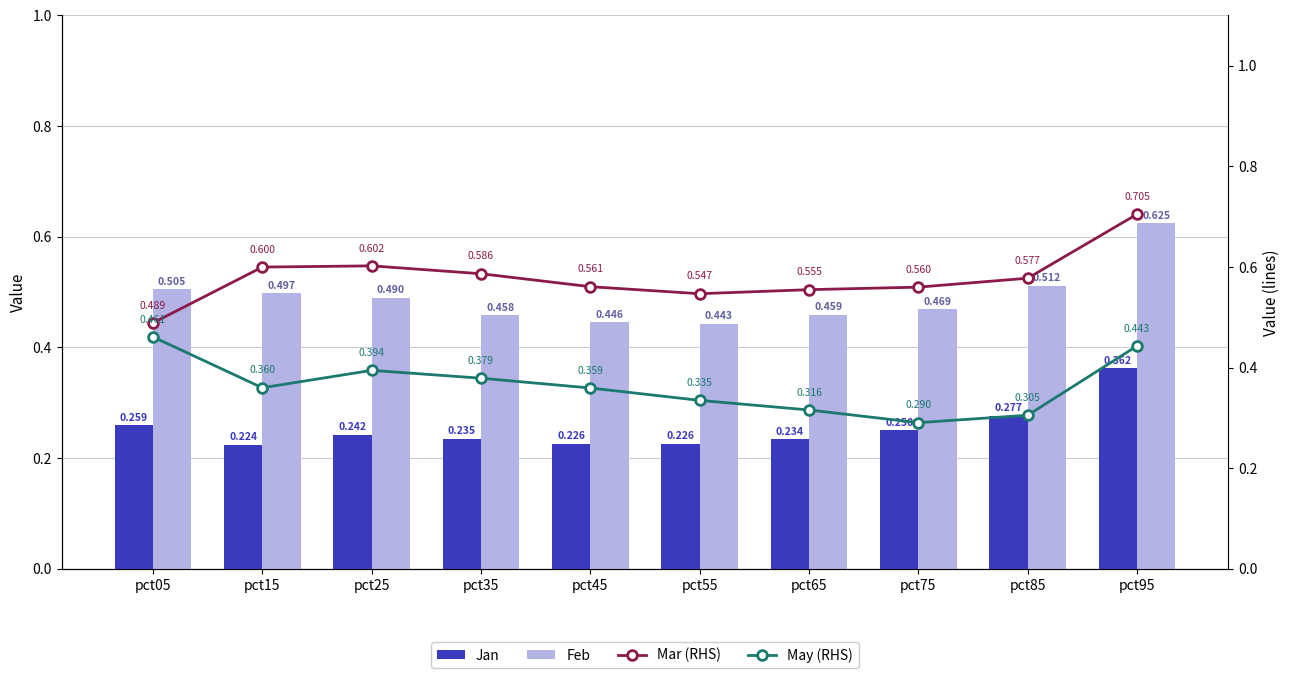

What is the difference between the highest and lowest values at pct35?

0.4